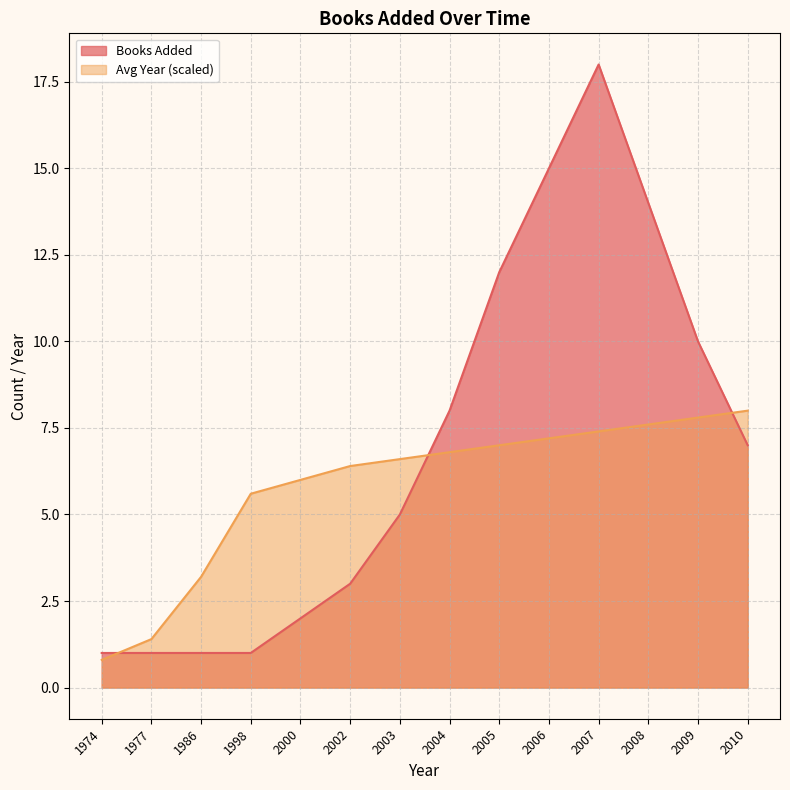

Which series has the widest spread of values?

Books Added